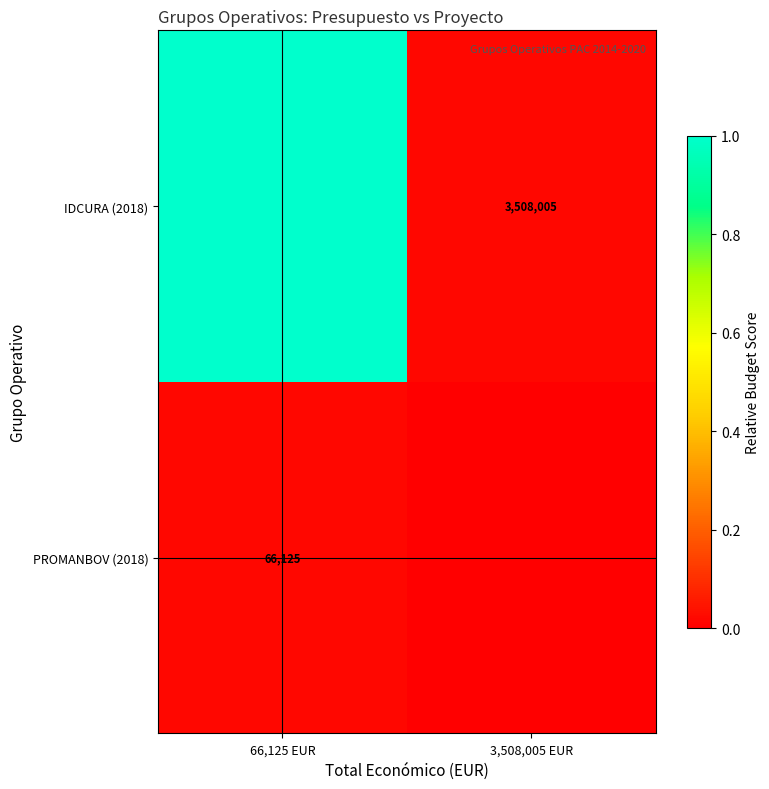

At which label is PROMANBOV (2018) closest to 0?

3,508,005 EUR